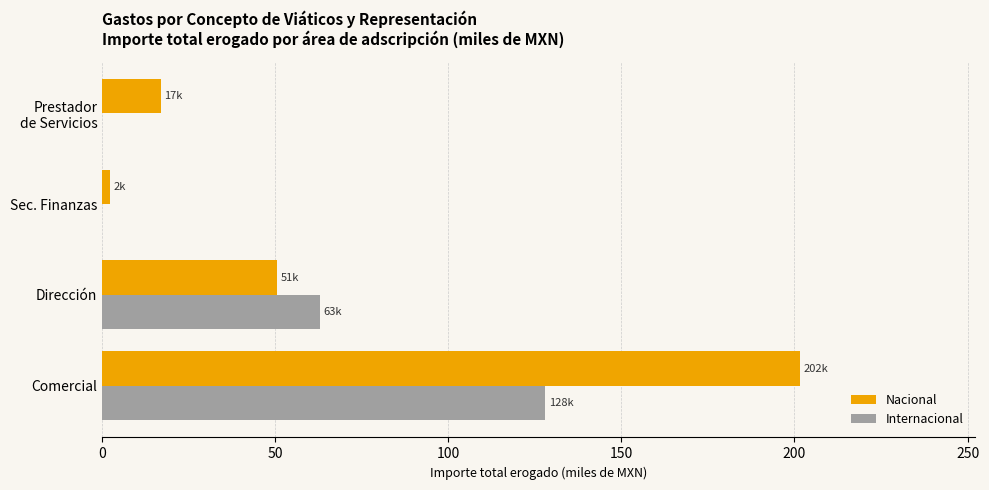

True or false: Nacional has a value of 50.6 at Dirección.

True